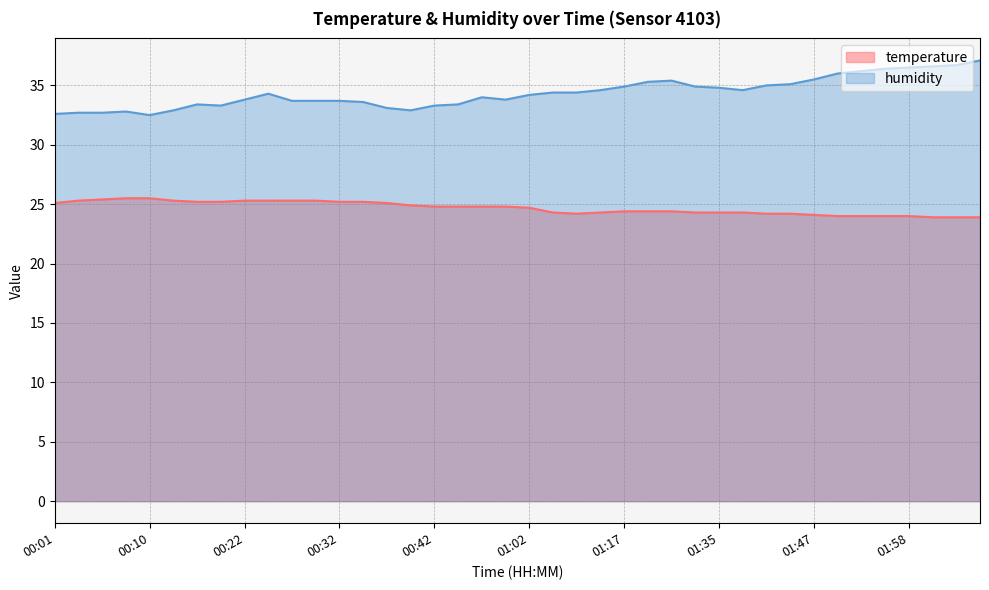

What is the label of the 18th point from the left?

00:45